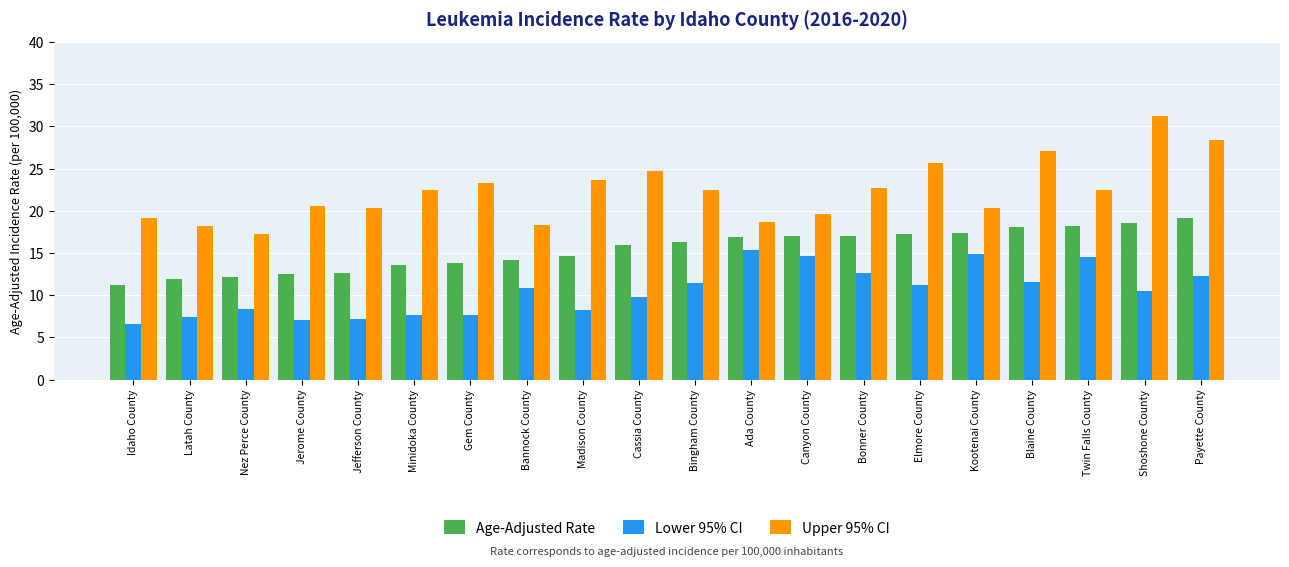

What is the average value of the Lower 95% CI series?

10.5